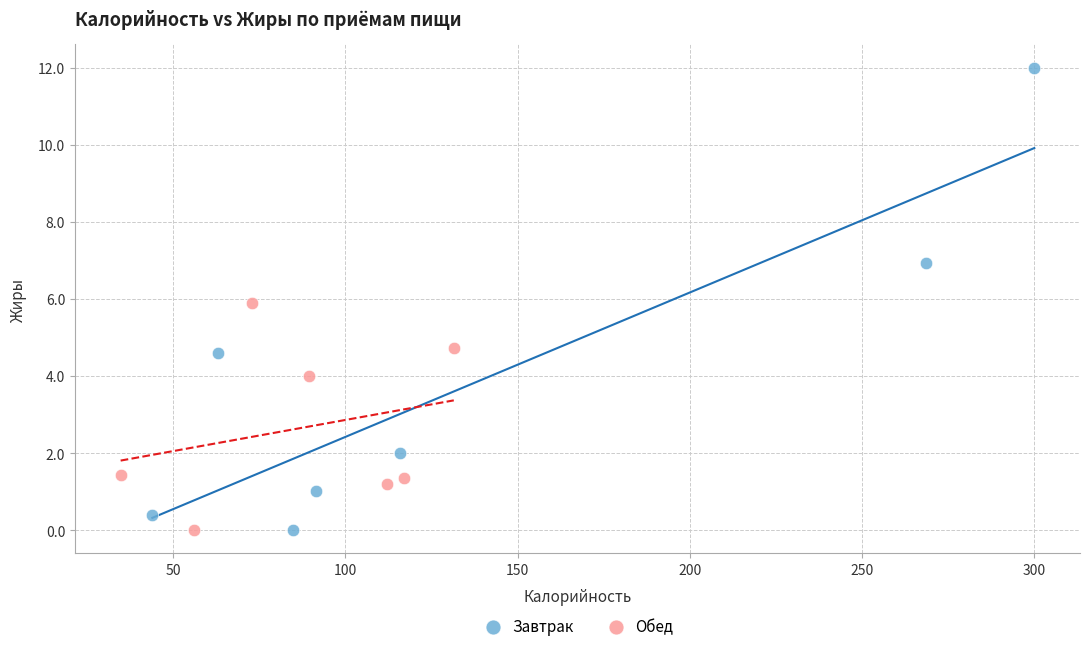

Which series reaches the maximum Y coordinate?

Завтрак